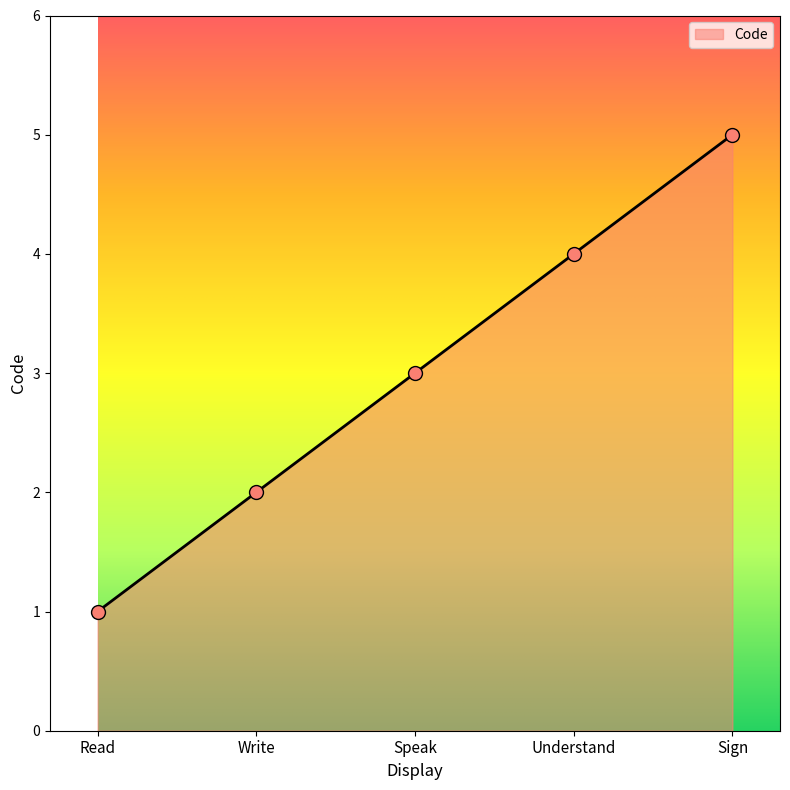

What is the average value?

3